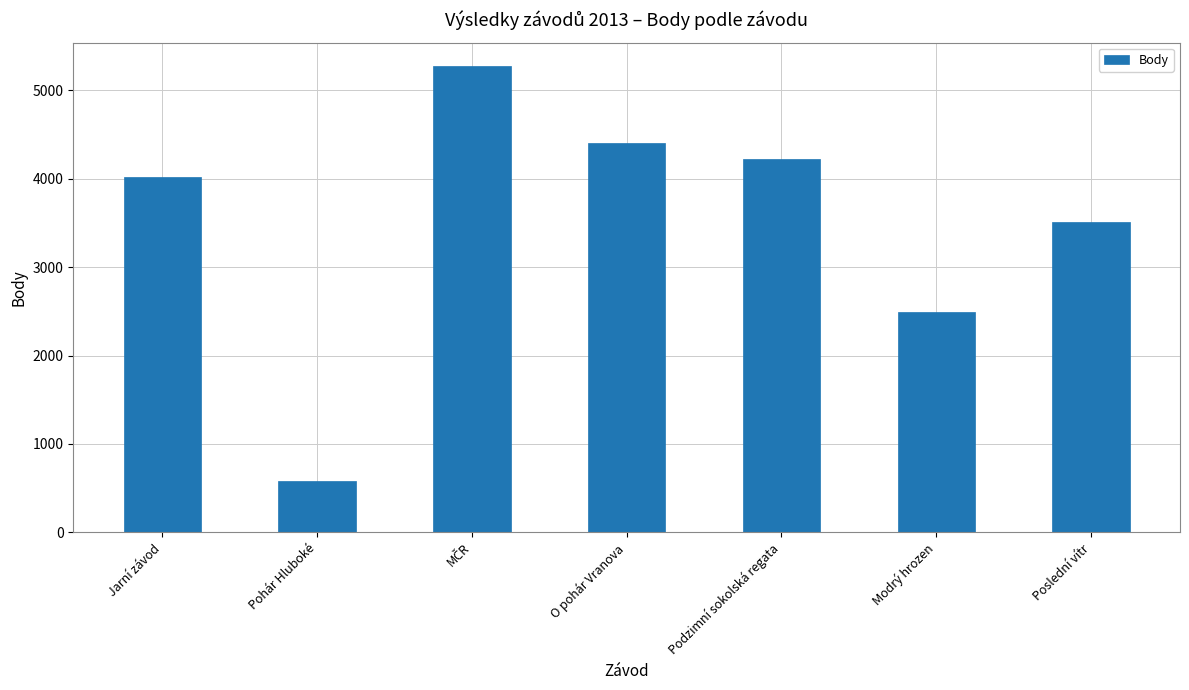

What is the label of the 4th bar from the right?

O pohár Vranova